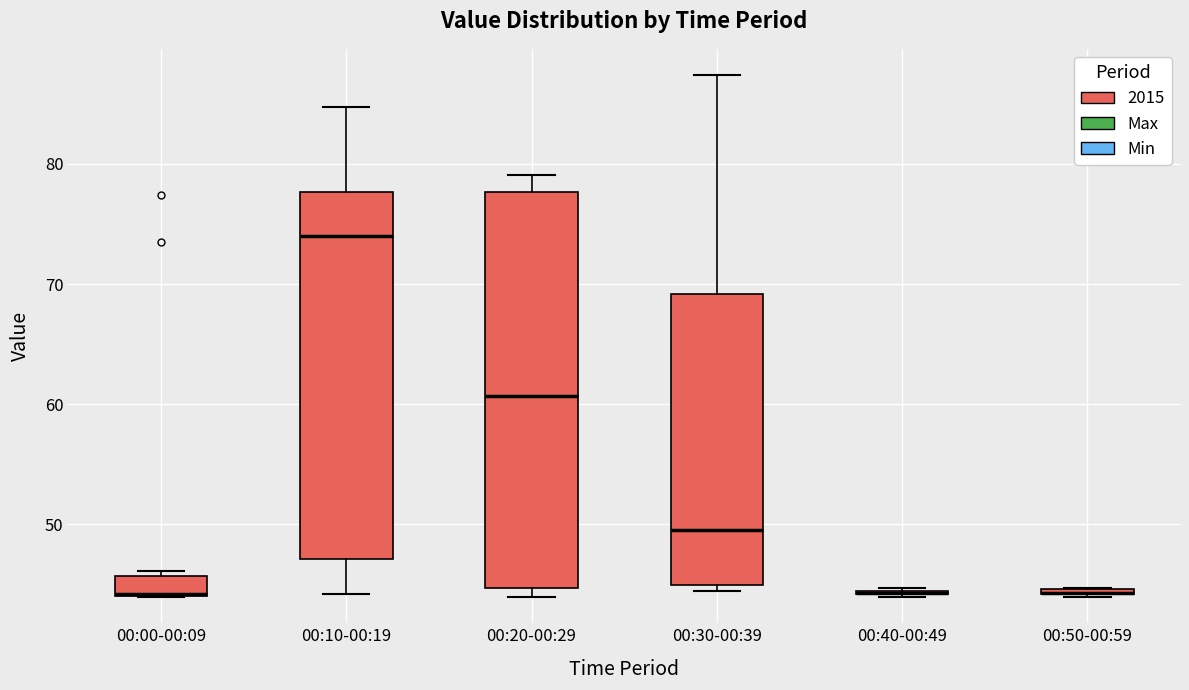

Where does the upper whisker of the box for 00:20-00:29 end on the y-axis? The values are not printed on the chart, so give them approximately, as read against the axis.

79